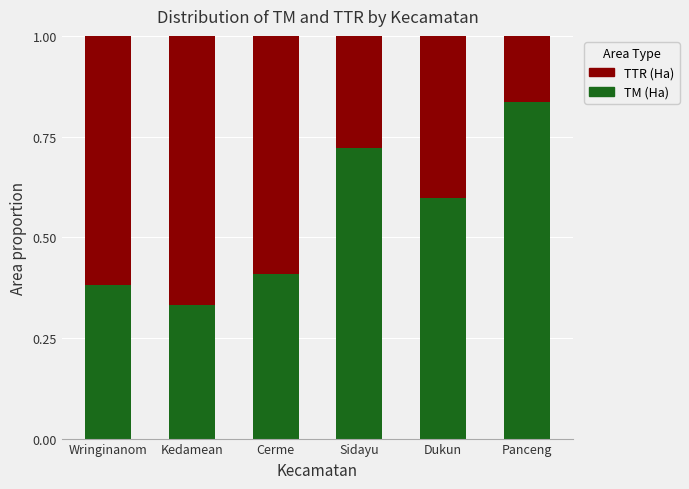

What is the total value across all series at Dukun?

1.0